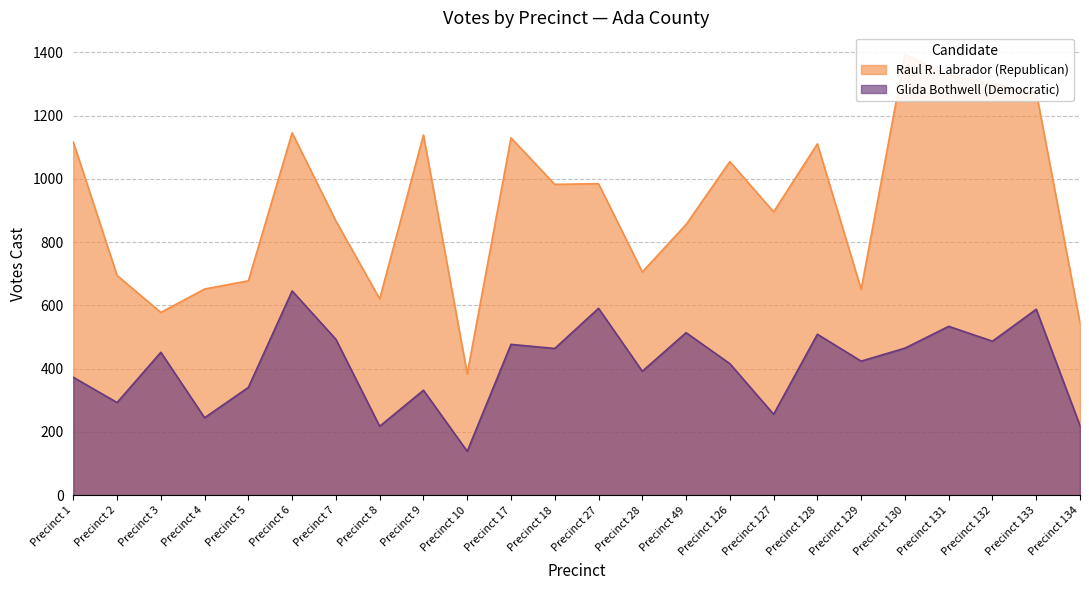

Rank the series at Precinct 128 from highest to lowest value.

Raul R. Labrador (Republican), Glida Bothwell (Democratic)